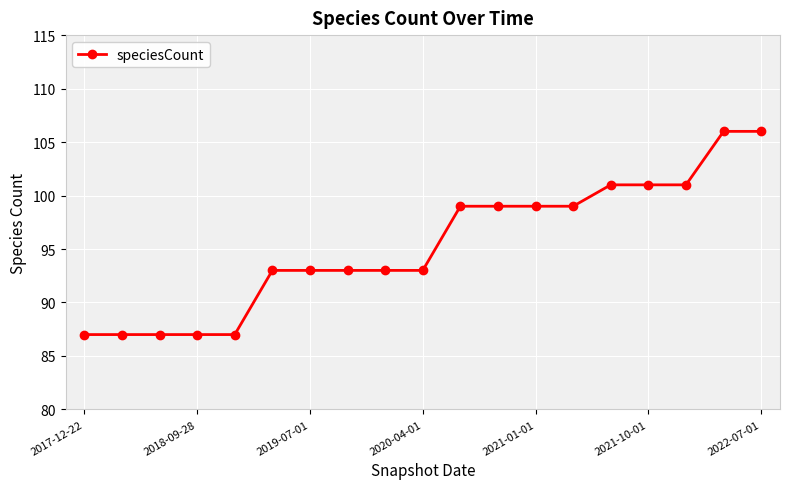

What is the difference between the maximum and minimum values?

19